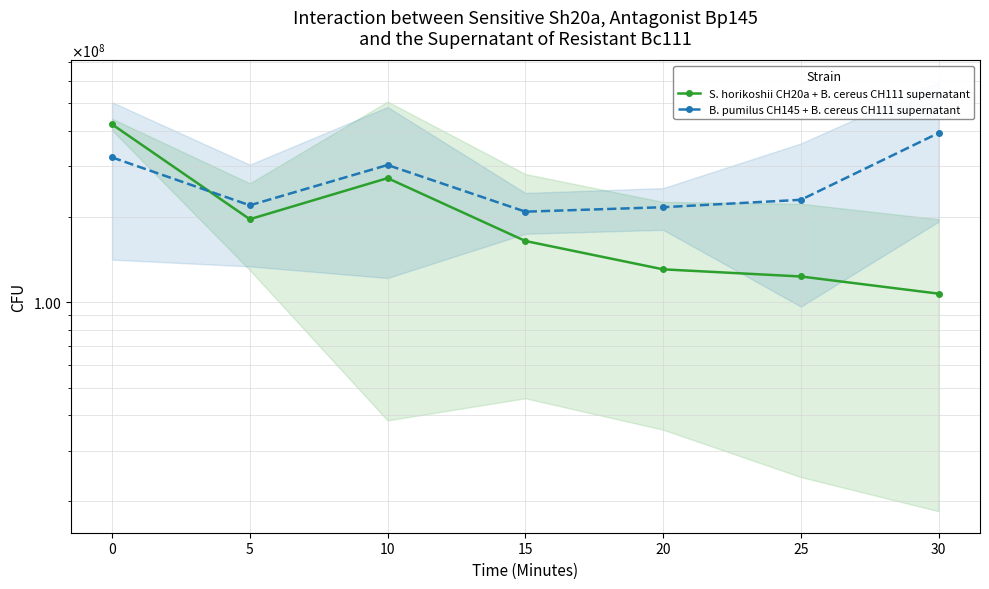

What is the approximate value of B. pumilus CH145 + B. cereus CH111 supernatant at 25?

229000000.0